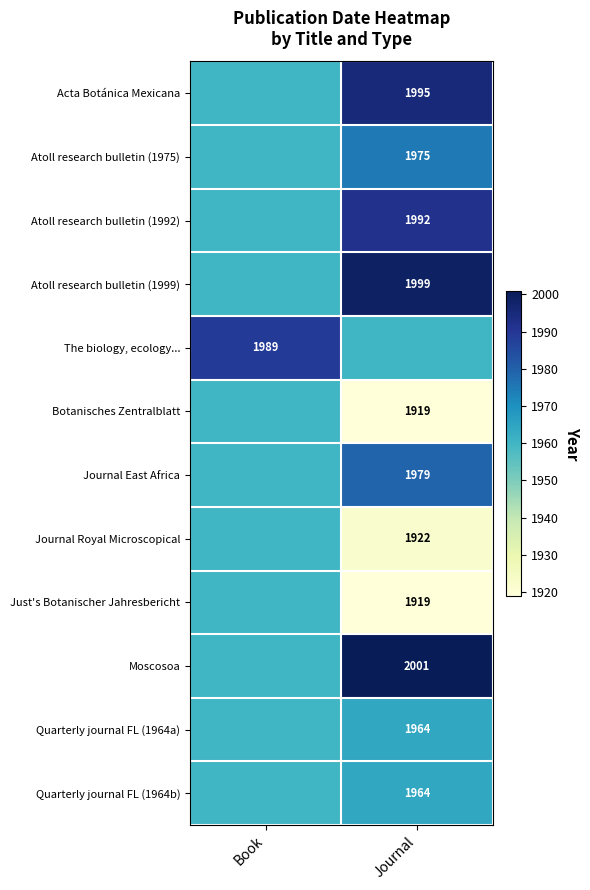

Is it true that Moscosoa equals 593 at Journal?

False